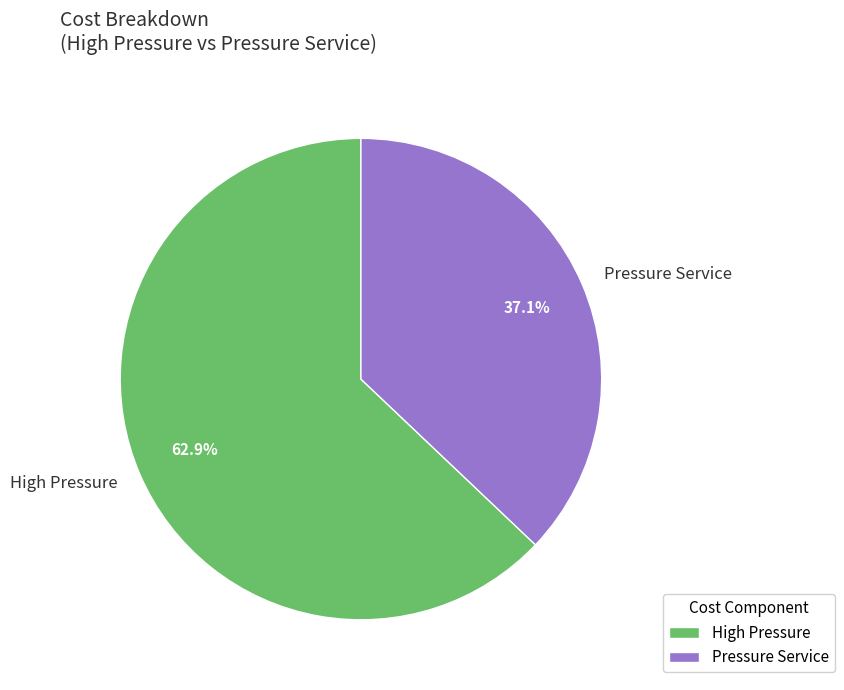

To the nearest percent, what is the average slice percentage?

50%